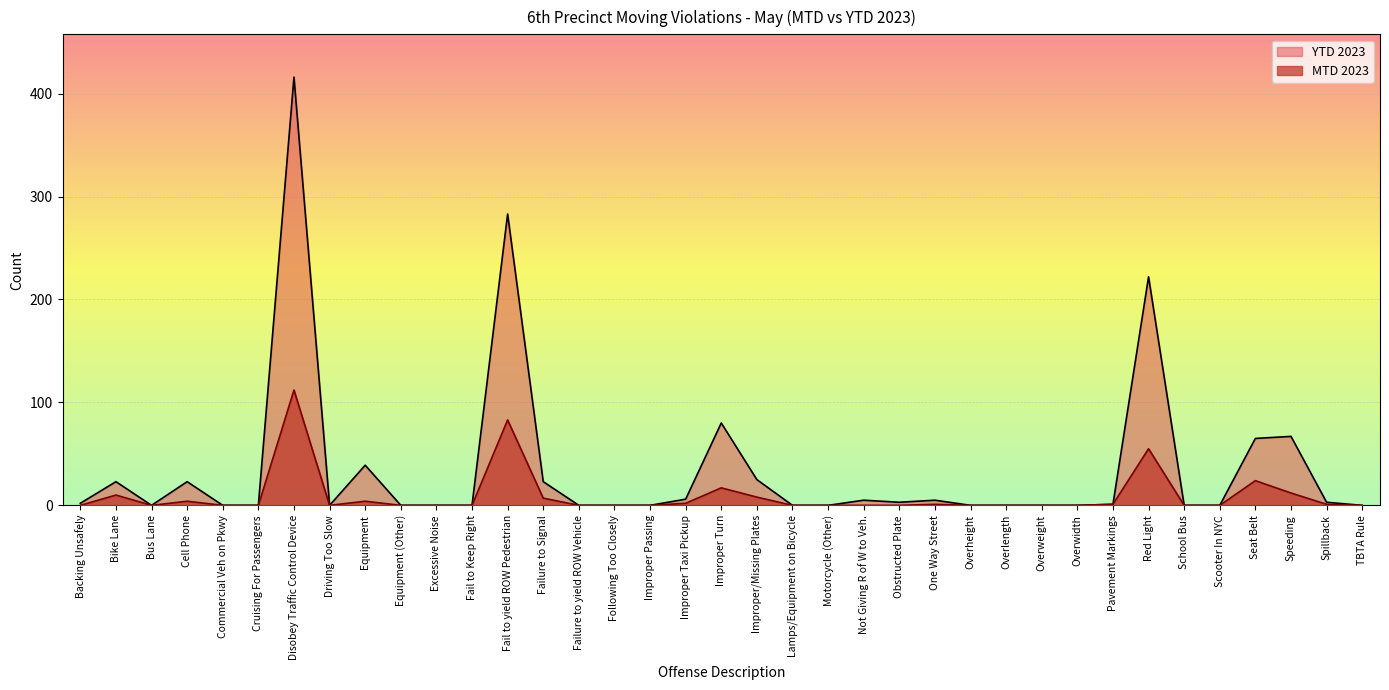

At which label is YTD 2023 closest to 208?

Red Light